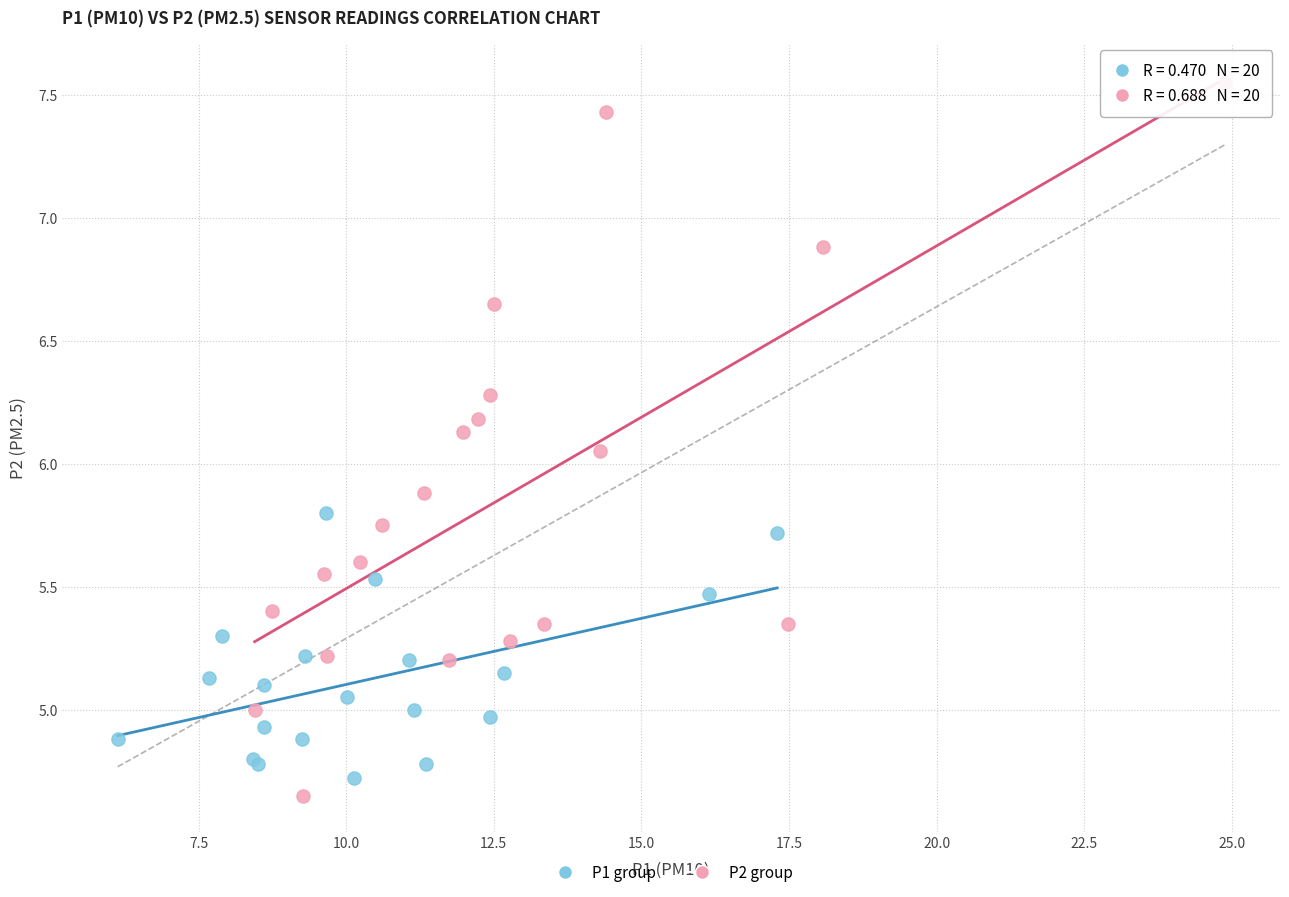

Which series reaches the maximum Y coordinate?

P2 group